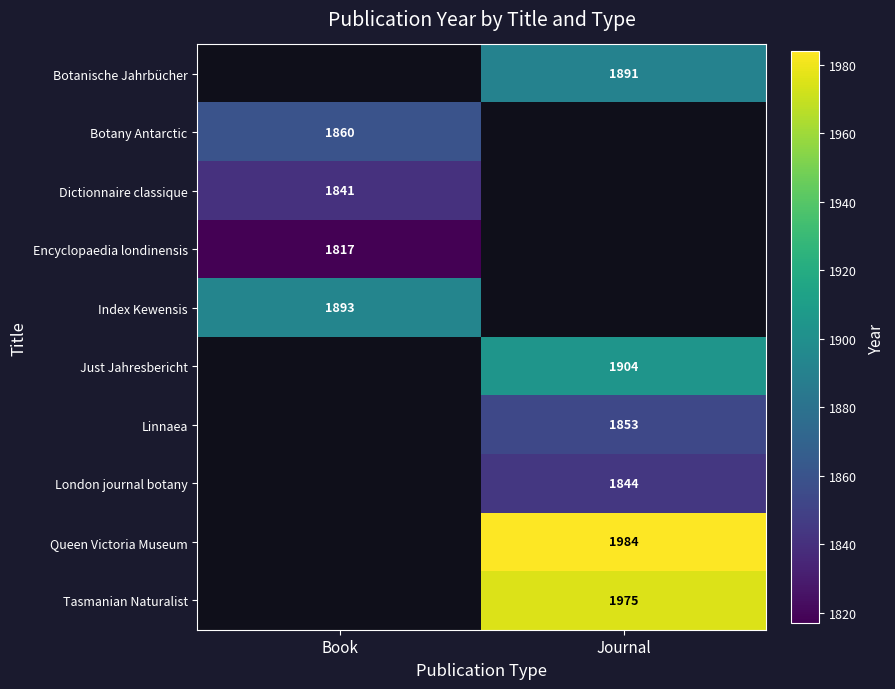

True or false: Queen Victoria Museum has a value of 2679.9 at Journal.

False